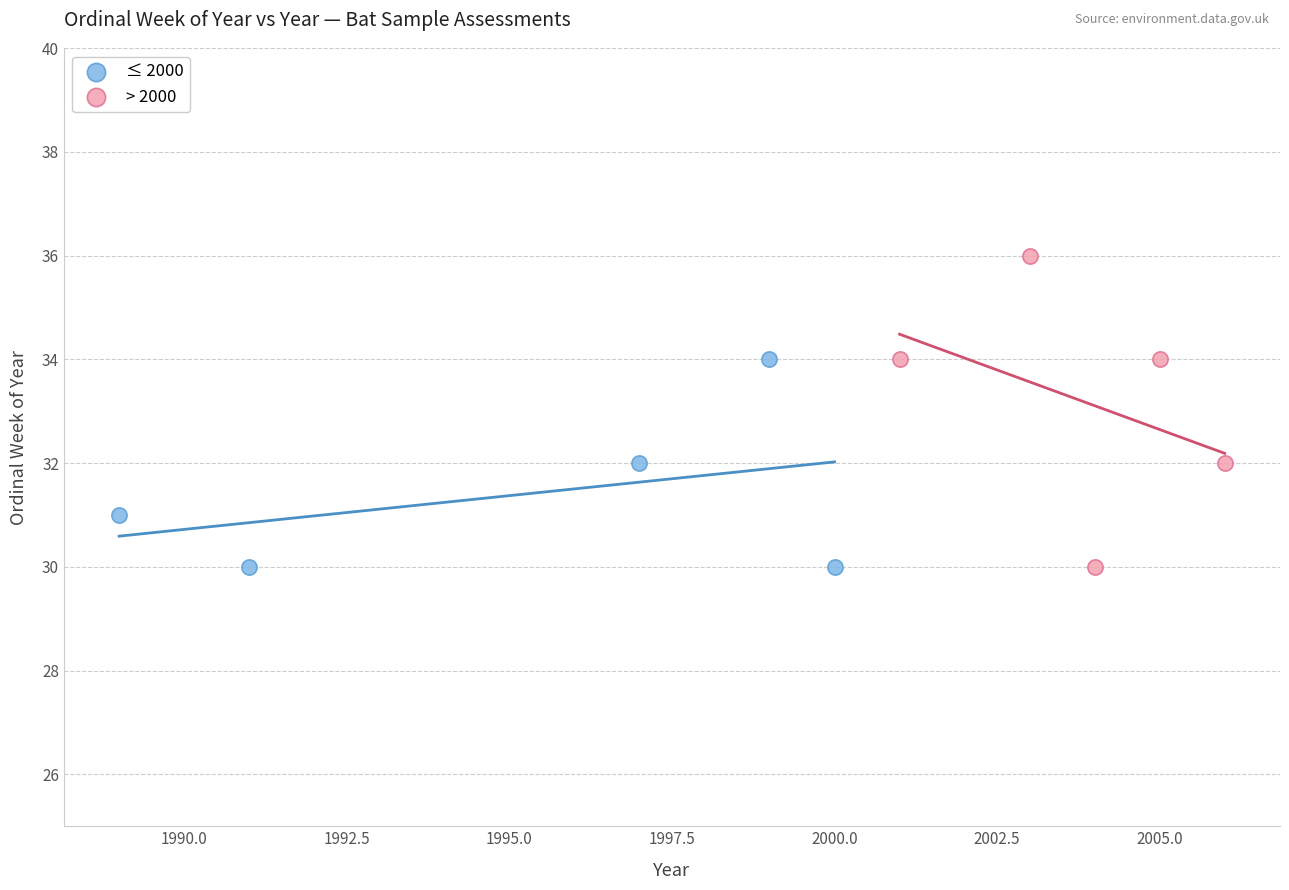

Which series contains the highest Y value?

> 2000